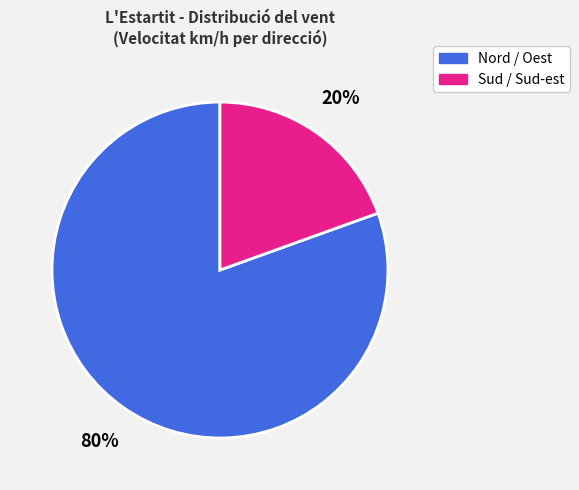

To the nearest percent, what is the average slice percentage?

50%